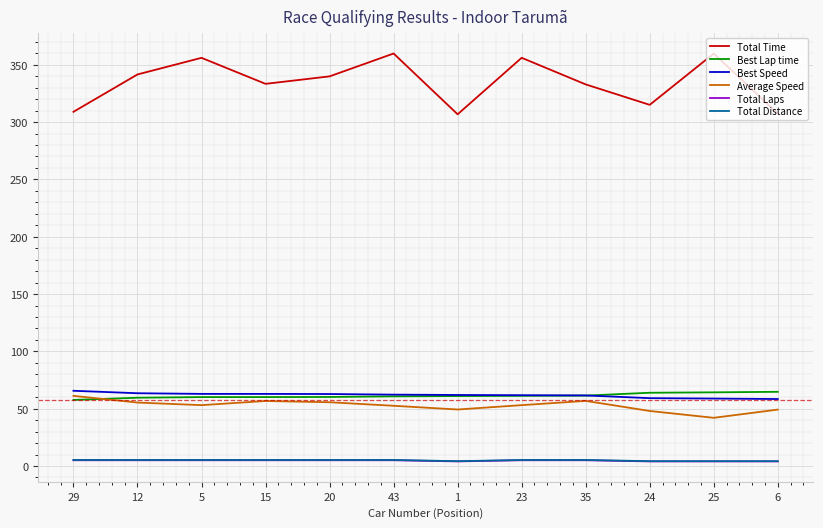

Is the value of Total Time at 23 greater than the value of Total Laps at 1?

Yes